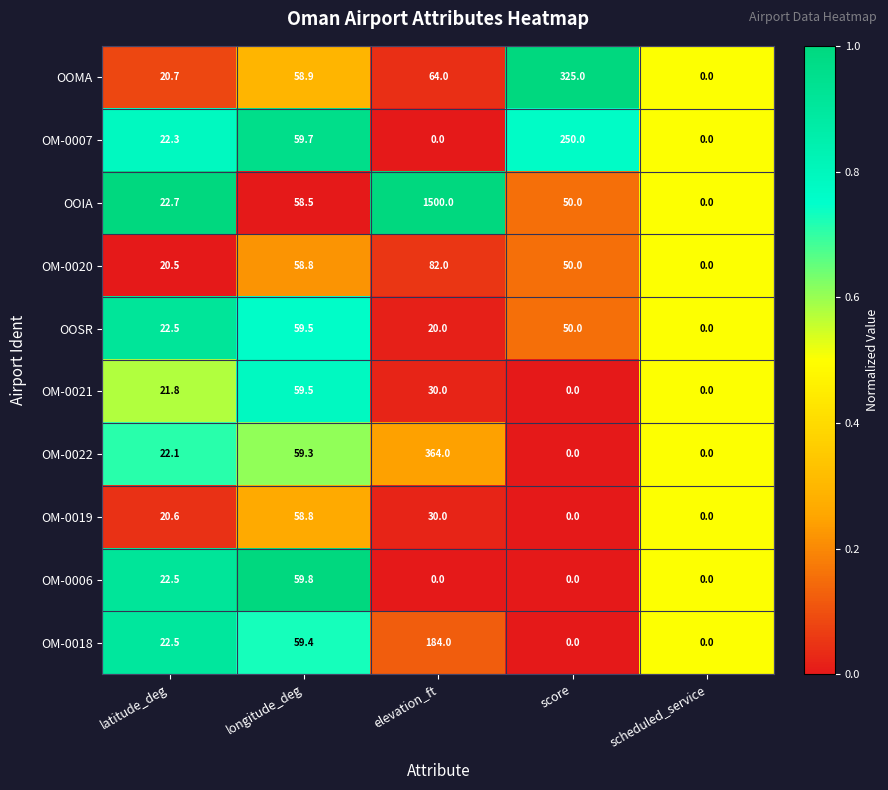

What is the sum of the OM-0019 values at scheduled_service and elevation_ft?

30.0